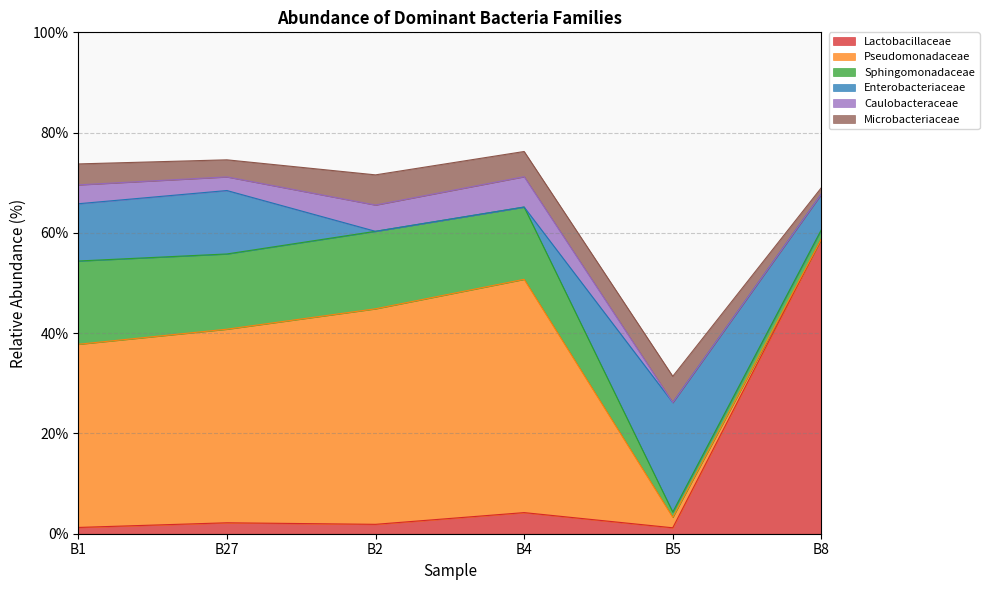

How many positive values does the Enterobacteriaceae series have?

4